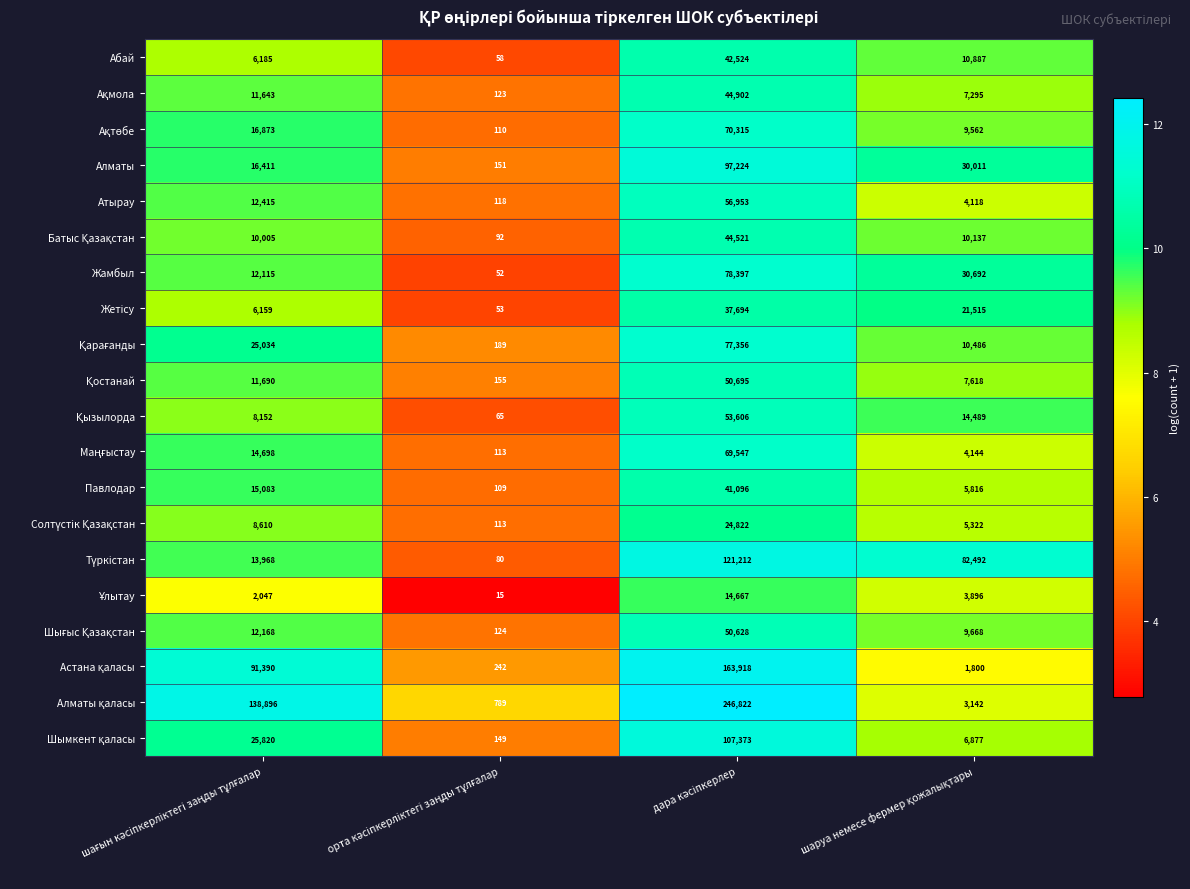

What is the difference between the maximum and minimum values in the Павлодар series?

40987